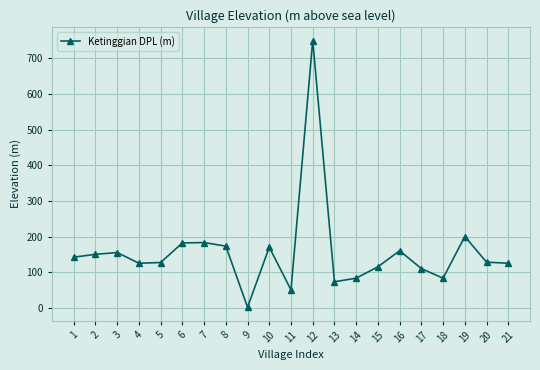

The value at 5 is 127.0. True or false?

True